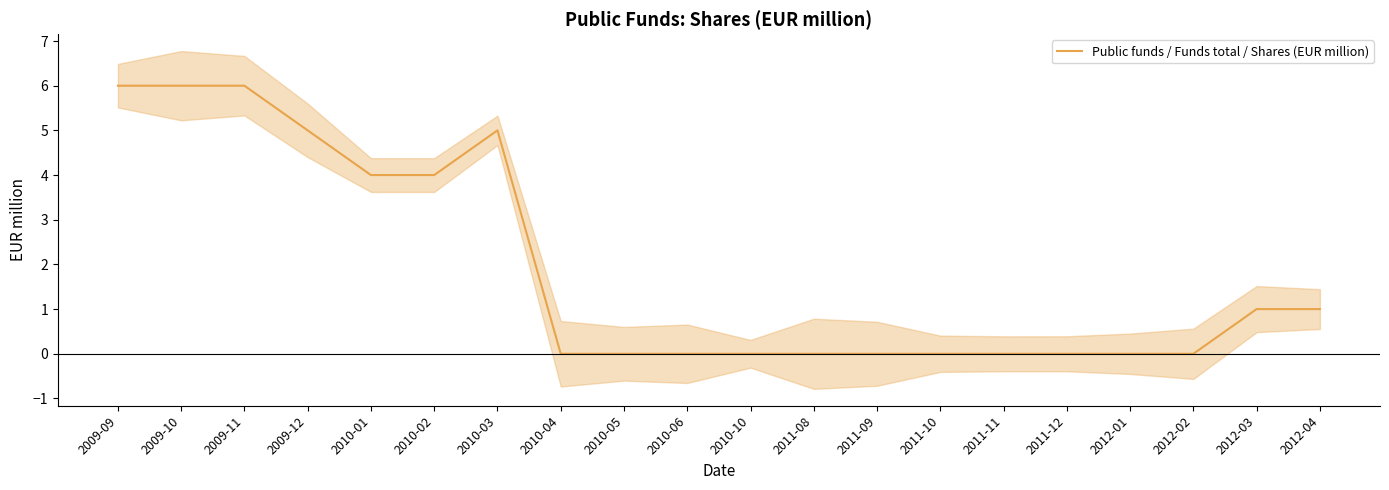

What is the difference between the values at 2010-01 and 2009-12?

1